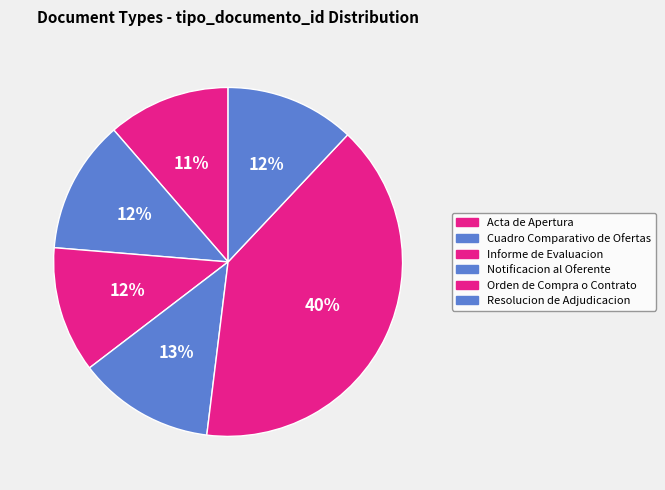

Is there a majority slice in this chart?

No